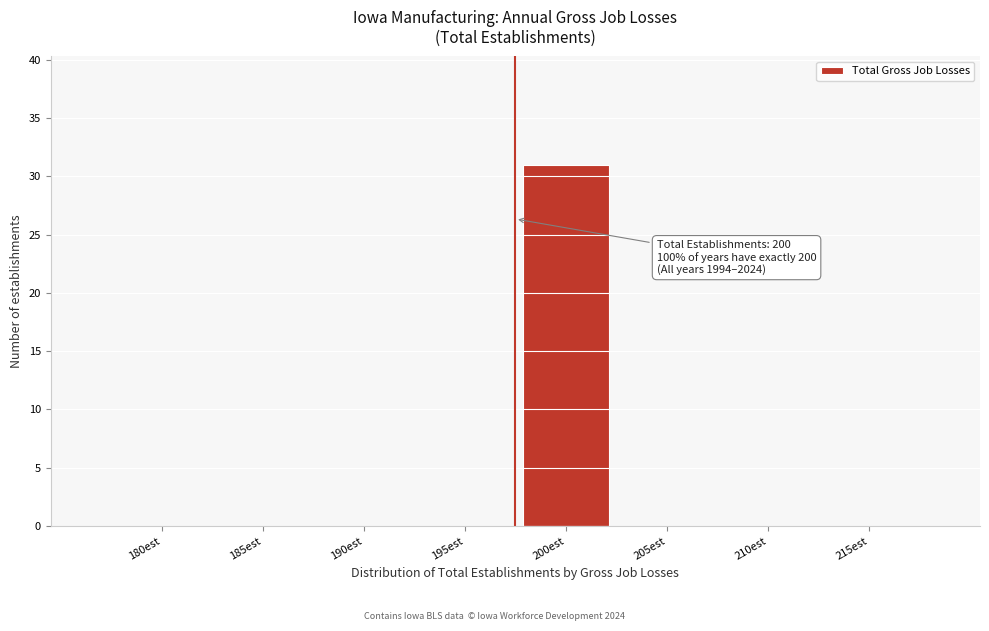

Reading left to right, list all the values displayed in this chart.

180est=0	185est=0	190est=0	195est=0	200est=31	205est=0	210est=0	215est=0